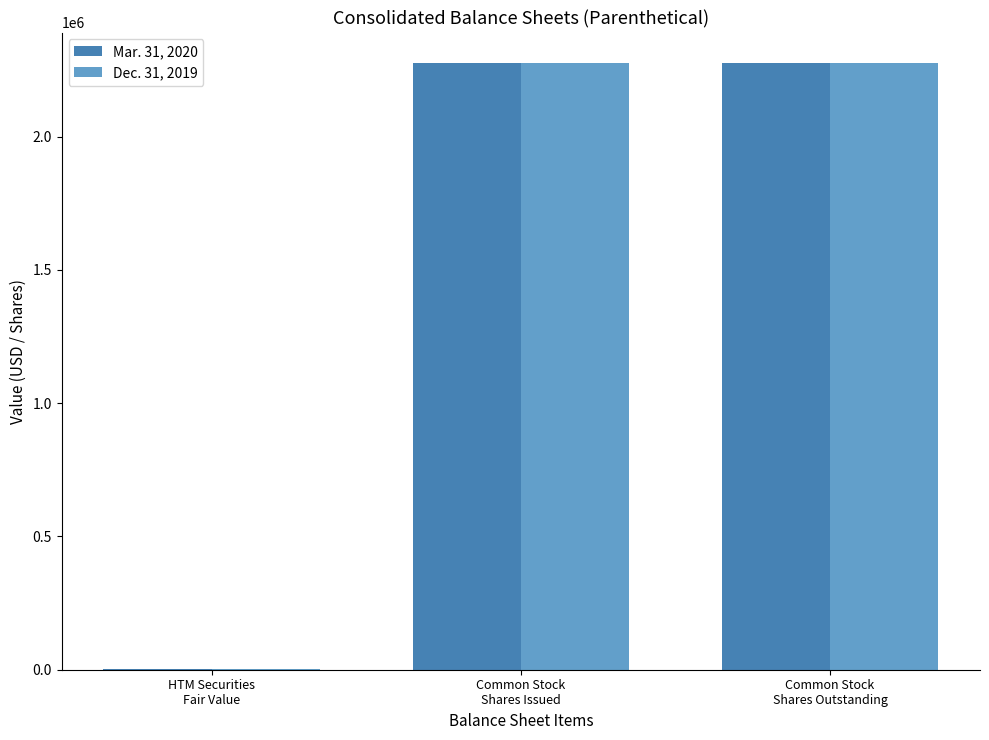

How many groups of bars are there?

3